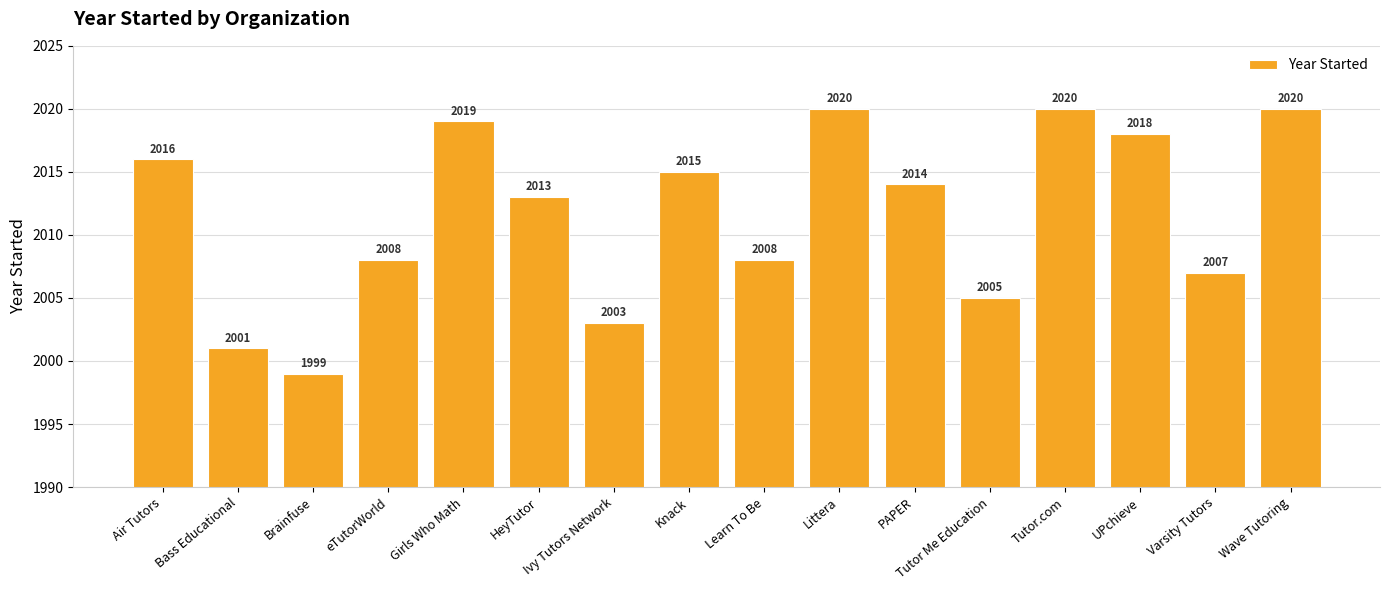

What is the greatest value displayed?

2020